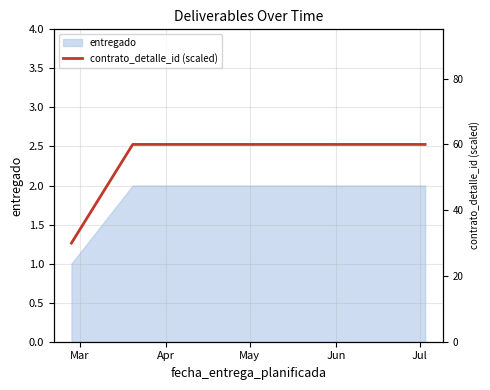

Between Mar and Apr, which is larger?

Apr